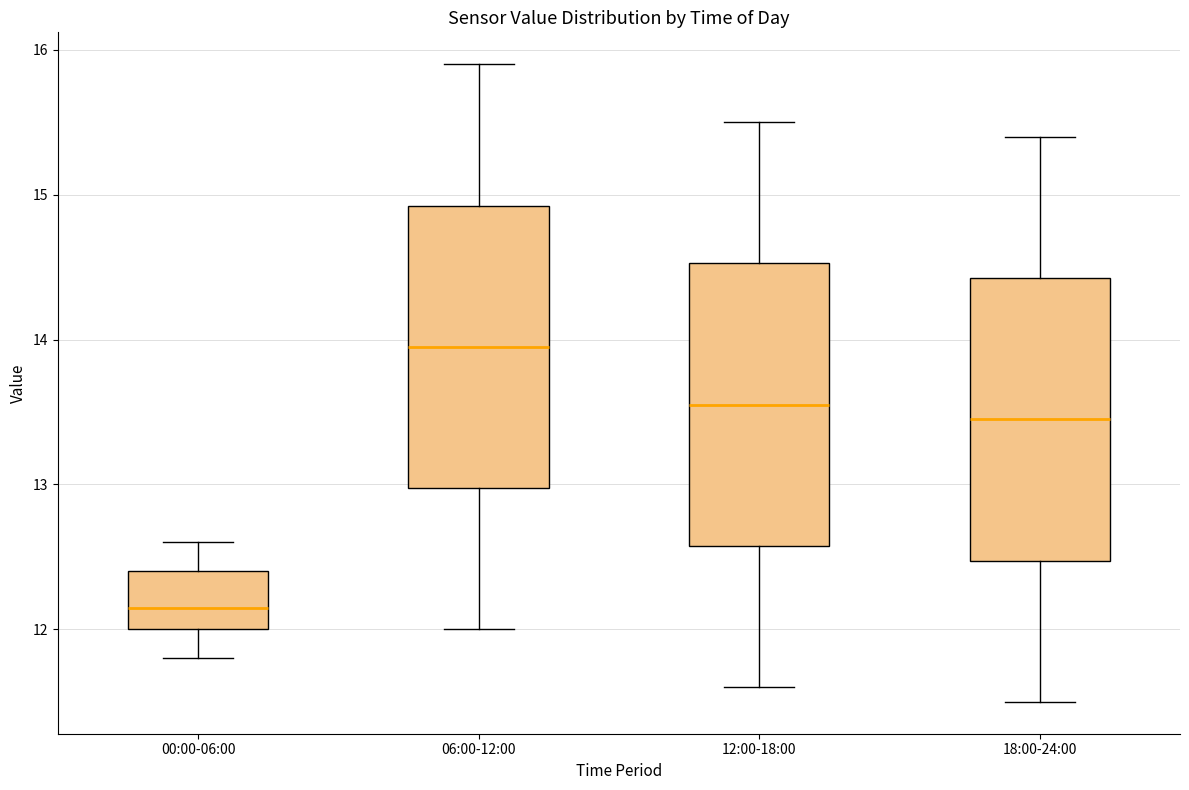

Where does the lower whisker of the box for 12:00-18:00 end on the y-axis? The values are not printed on the chart, so give them approximately, as read against the axis.

11.6